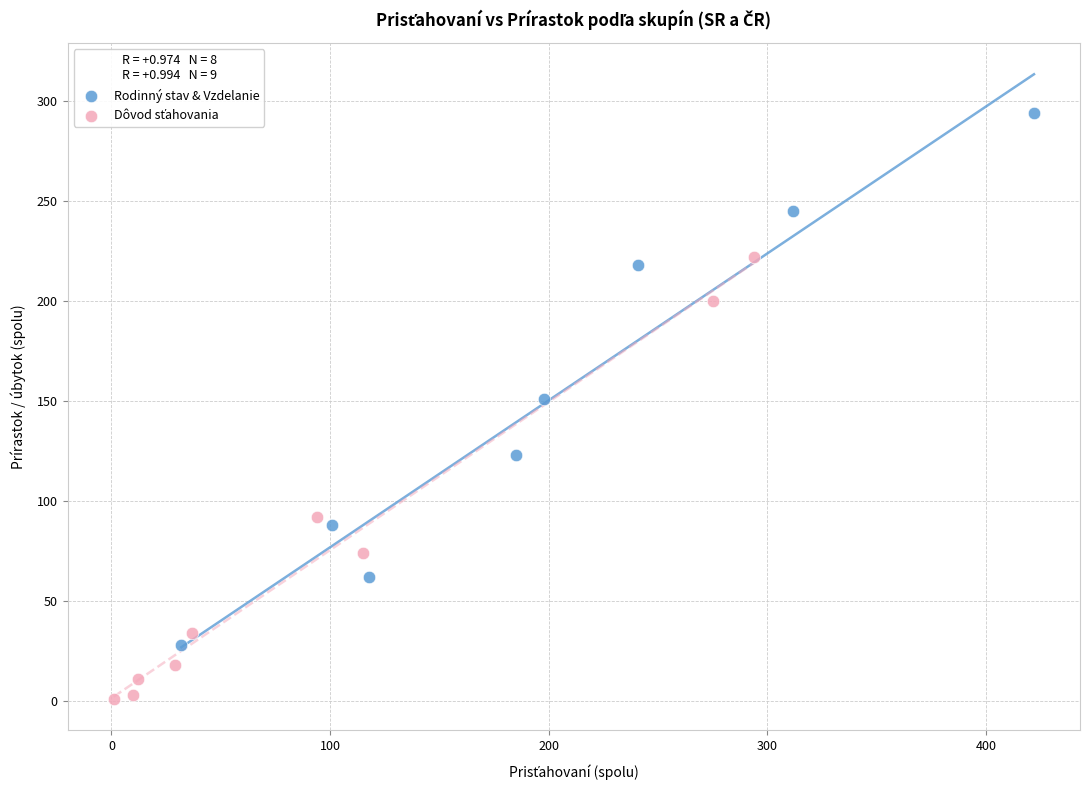

Which series has the widest spread of Y values?

Rodinný stav & Vzdelanie